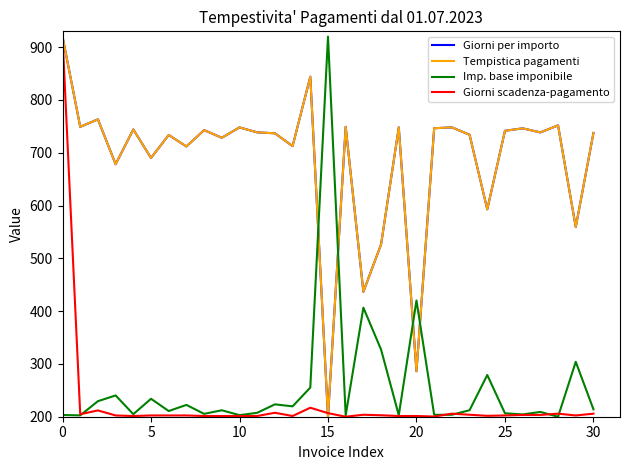

Does the chart display data point markers on the line(s)?

No